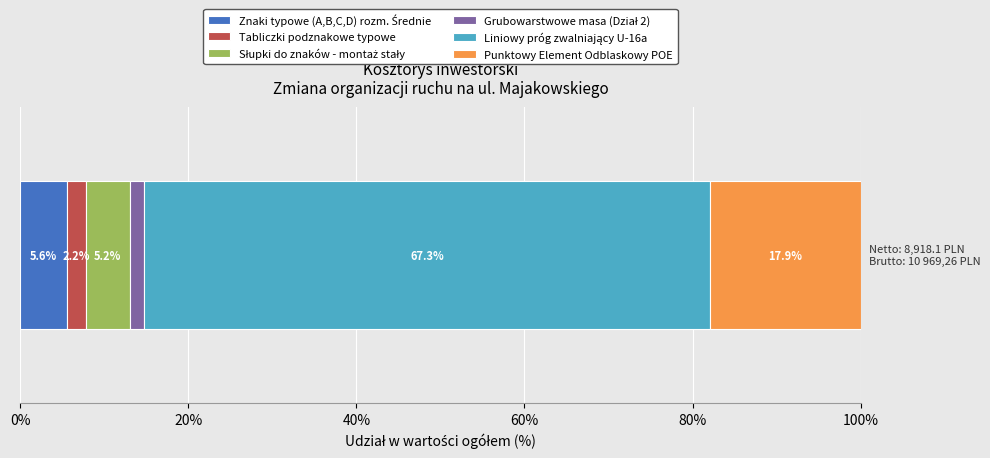

Count the number of categories in the chart.

1